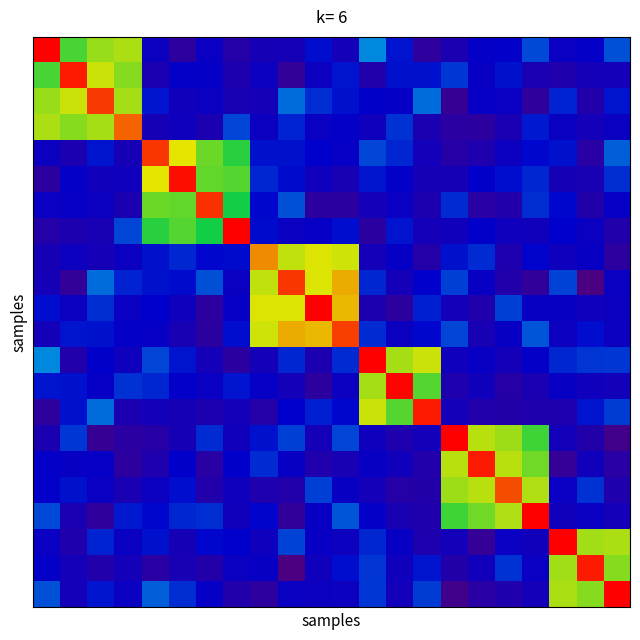

What is the greatest value displayed?

1.0